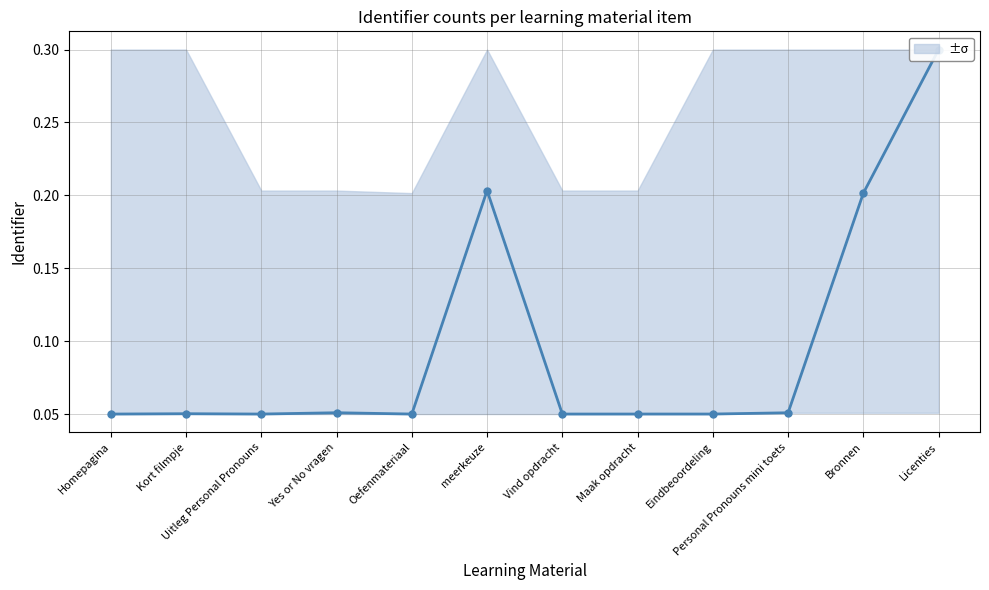

What is the difference between the maximum and minimum values?

0.2